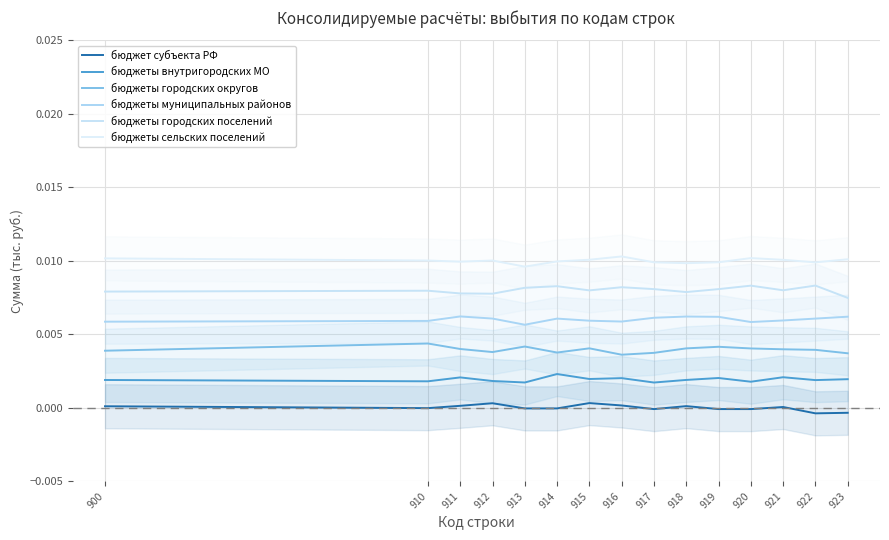

The бюджеты внутригородских МО series shows 0.0 at 921. True or false?

True